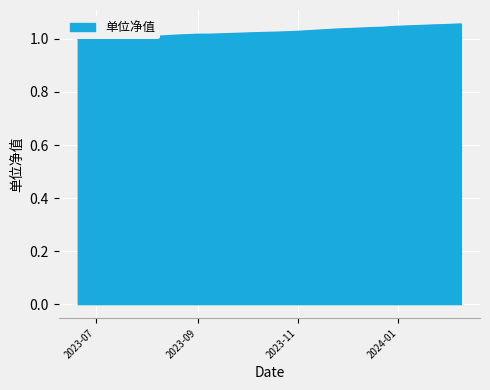

How many lines are shown in the chart?

1